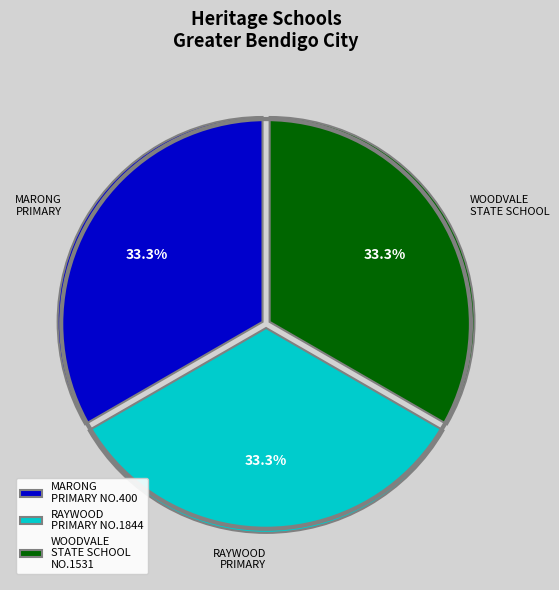

What percentage do MARONG PRIMARY NO.400 and RAYWOOD PRIMARY NO.1844 together represent?

66.7%